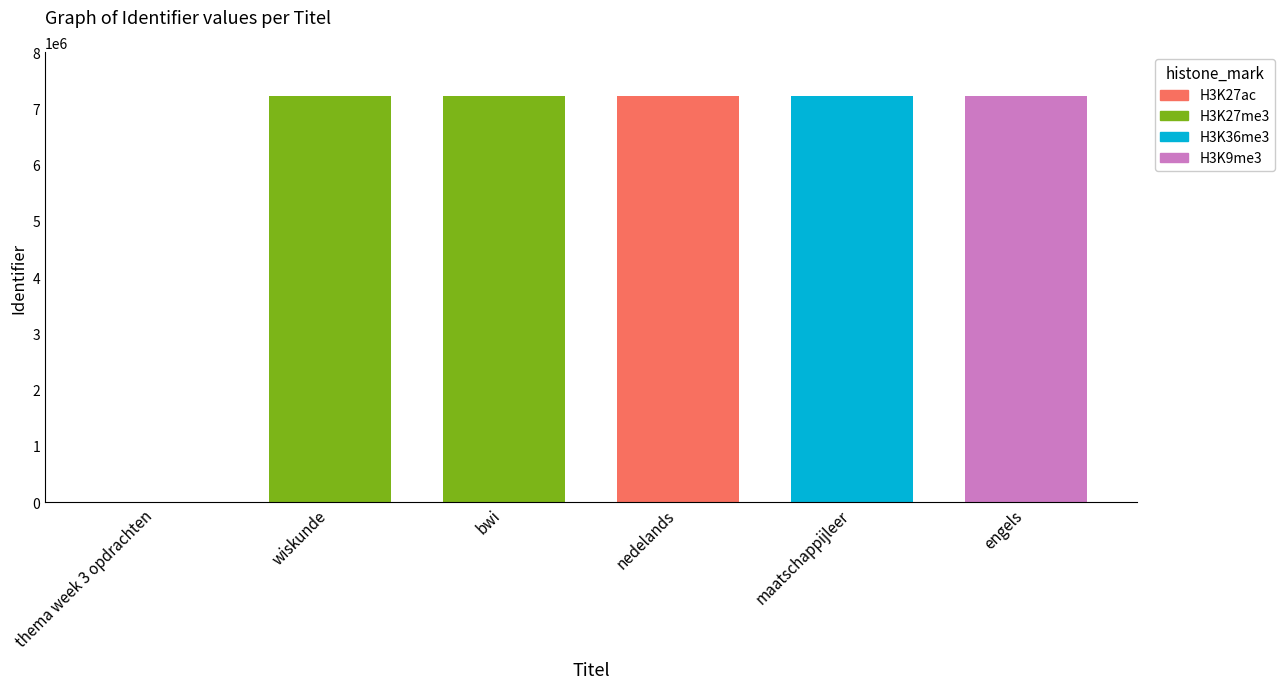

The value at wiskunde is 7216690. True or false?

True